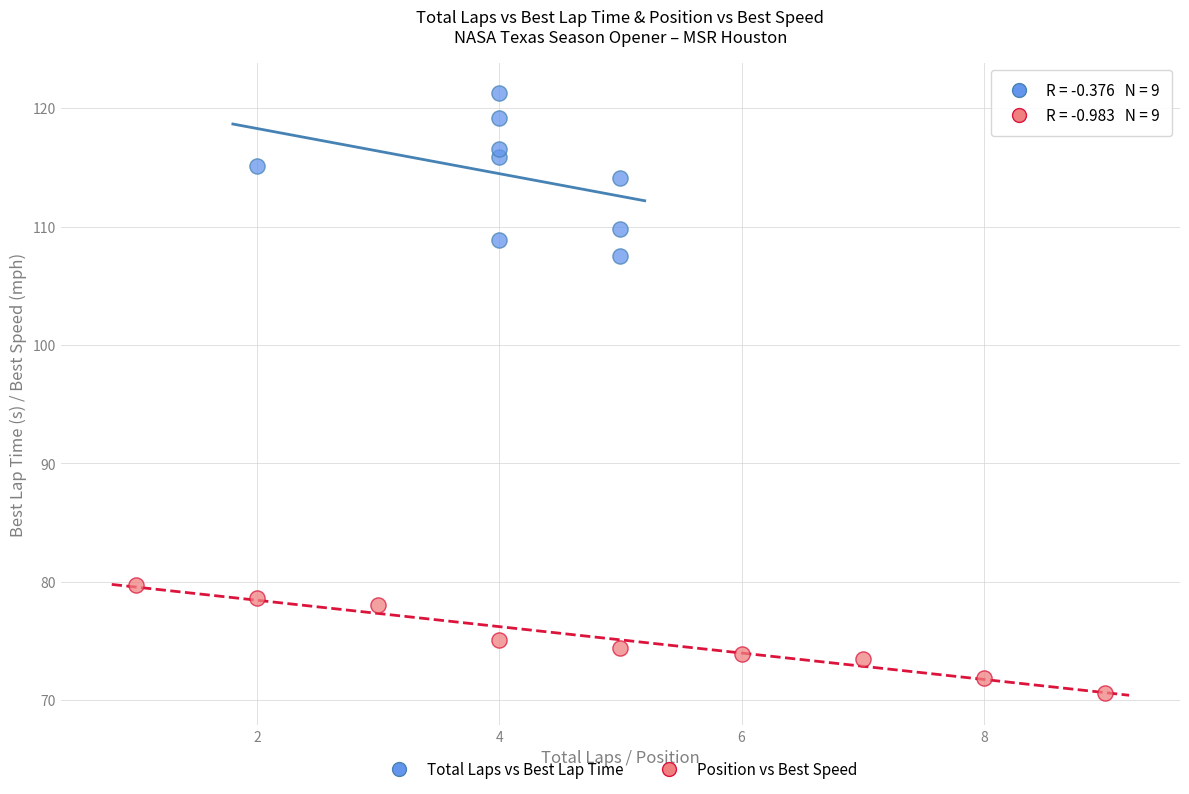

Which series reaches the maximum Y coordinate?

Total Laps vs Best Lap Time